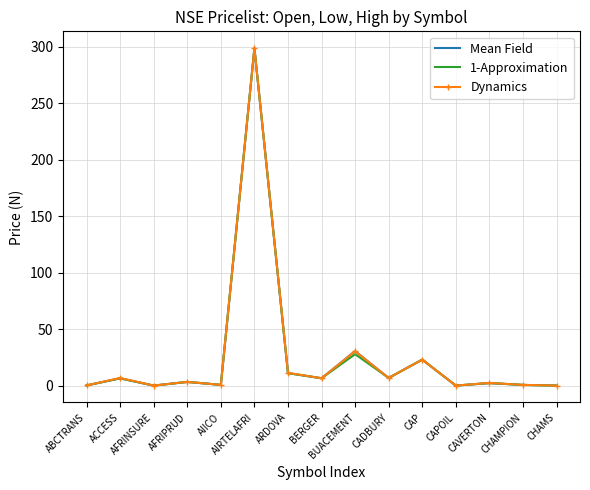

Between AIRTELAFRI and CAVERTON, which series saw the biggest shift?

Mean Field